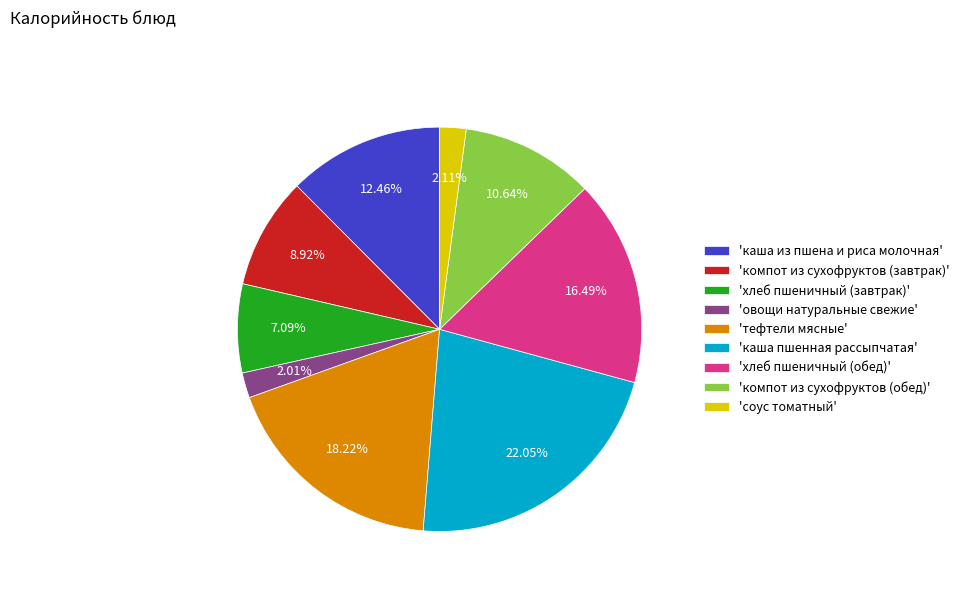

Is the sum of 'хлеб пшеничный (обед)' and 'хлеб пшеничный (завтрак)' greater than half?

No